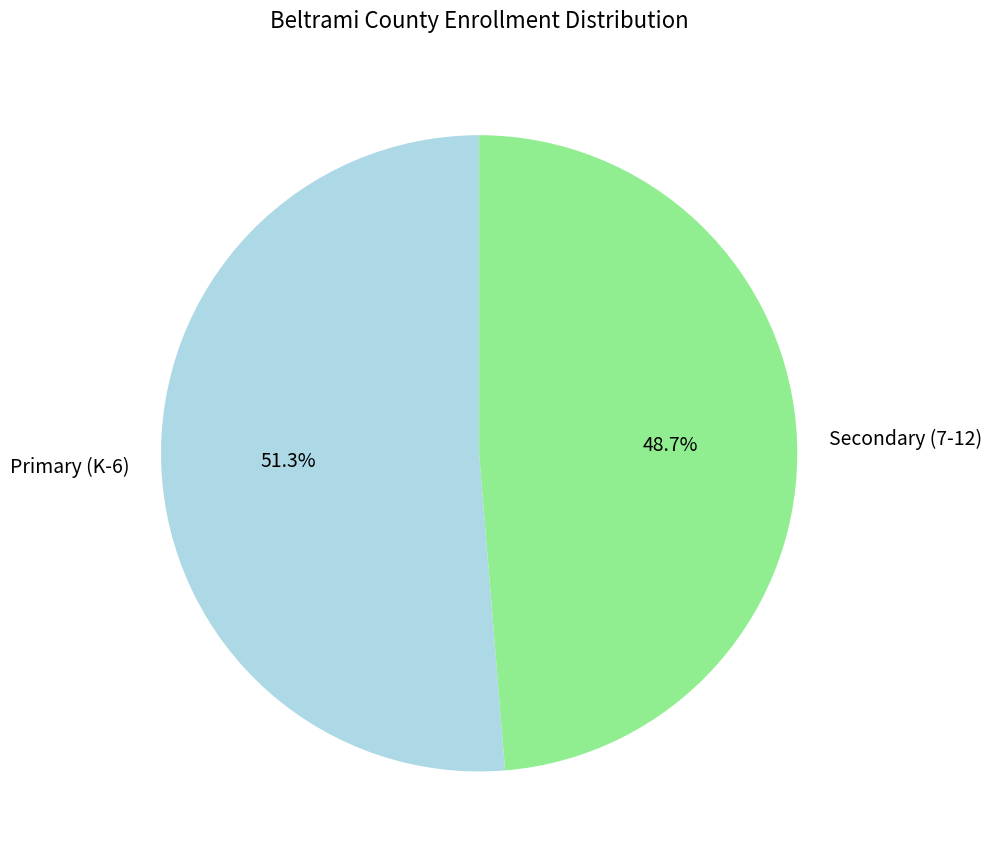

Which category has the smallest portion of the pie?

Secondary (7-12)